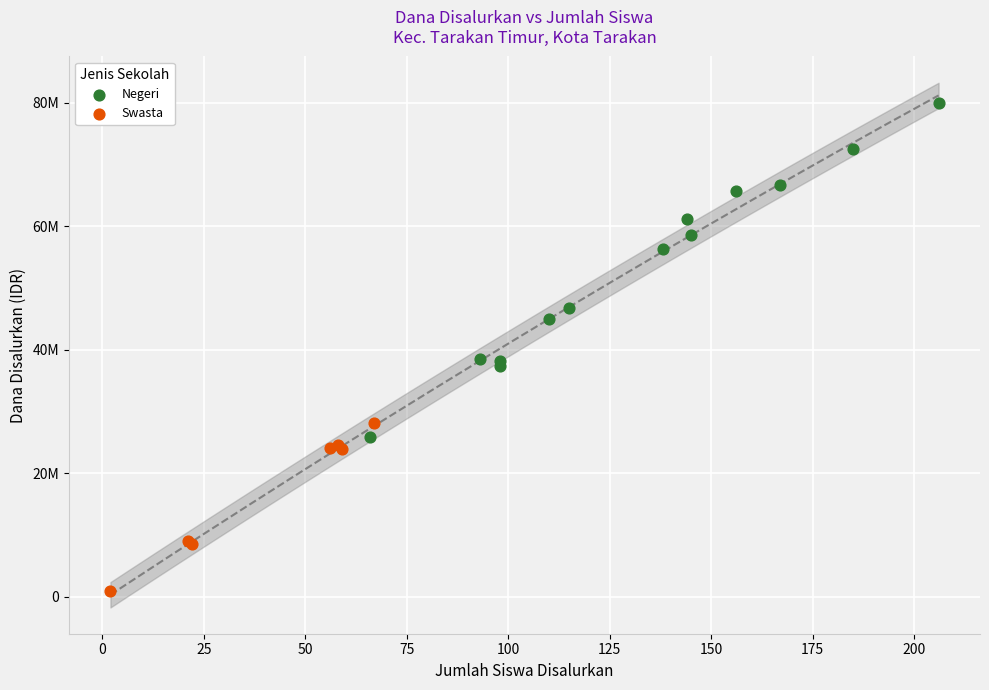

Which series contains the lowest Y value?

Swasta